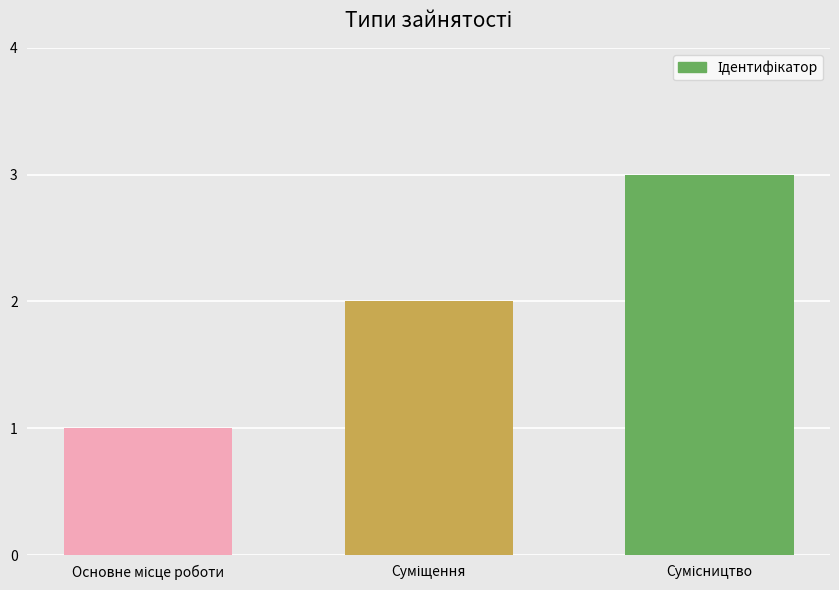

What is the sum of all values?

6